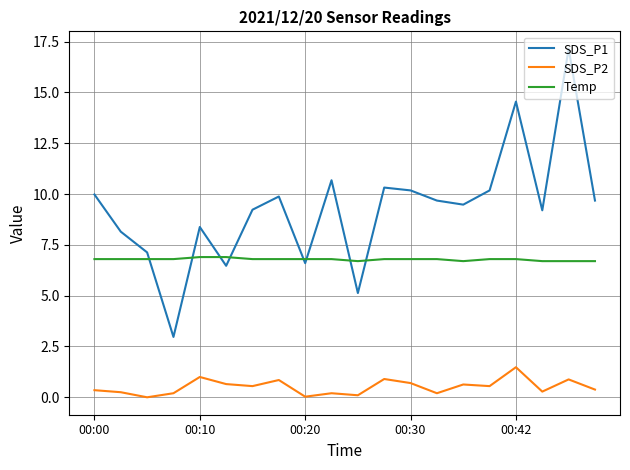

Is this an area chart (filled region under the line)?

No